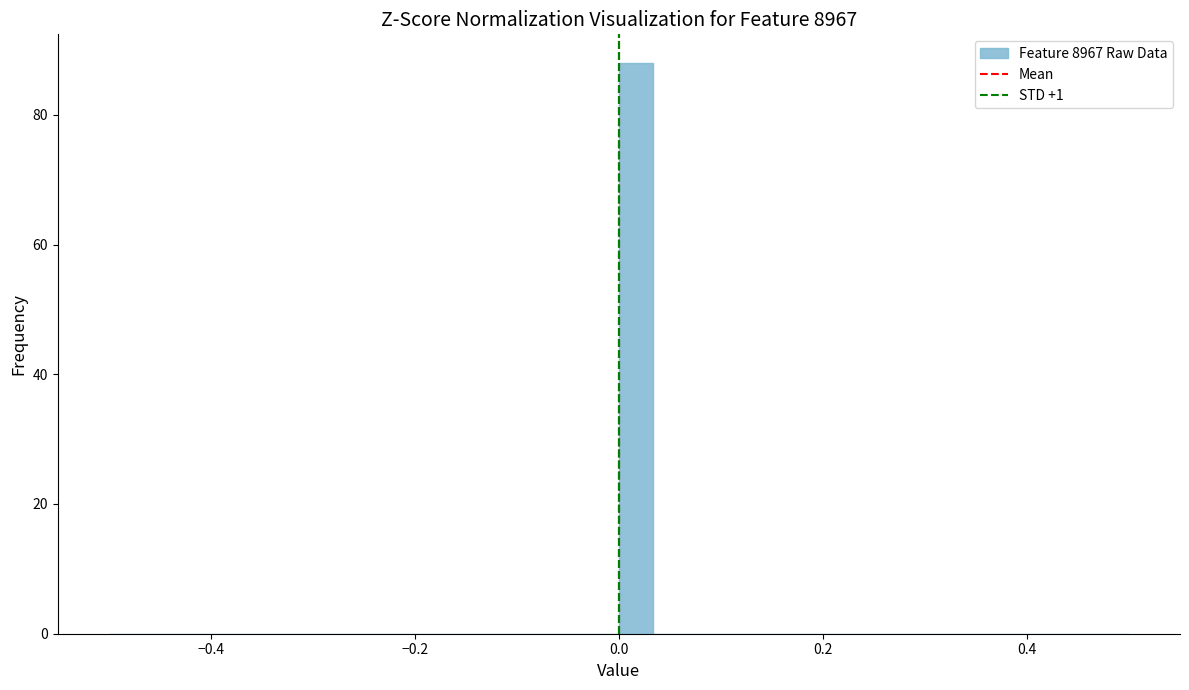

Read against the x-axis, roughly where is the centre of the tallest bar?

0.02